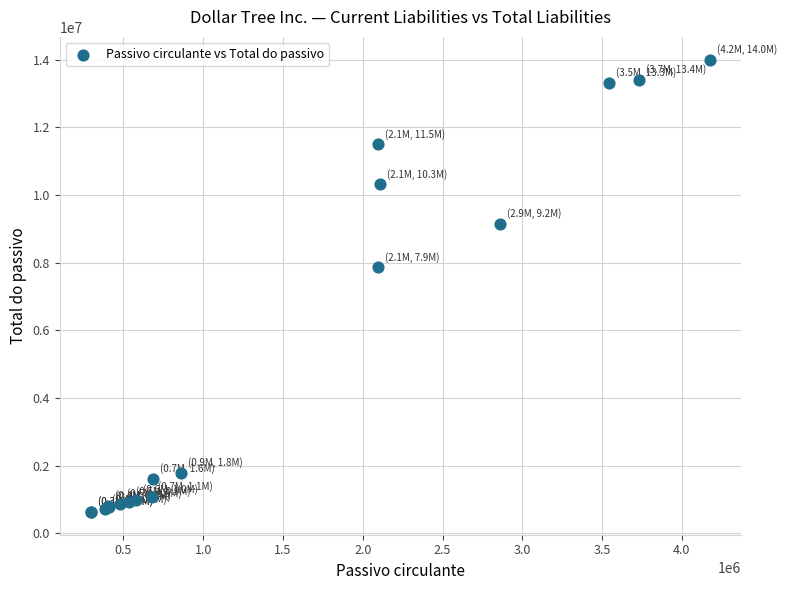

What Y value in the scatter plot is closest to 7314712?

7858300